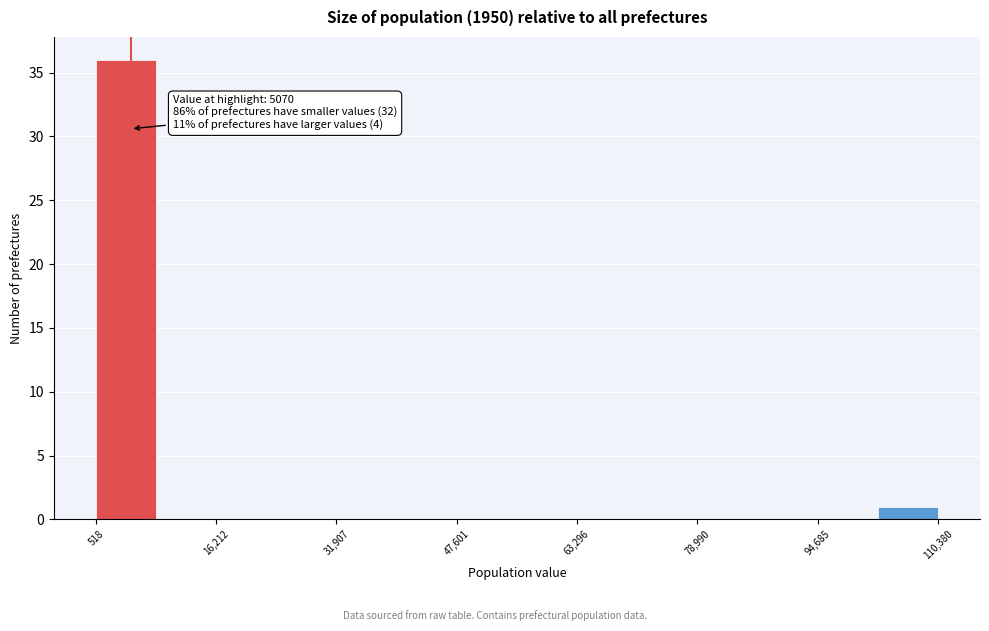

Around what value on the x-axis is the tallest bar? Give the approximate position of its centre, as read against the axis.

4000